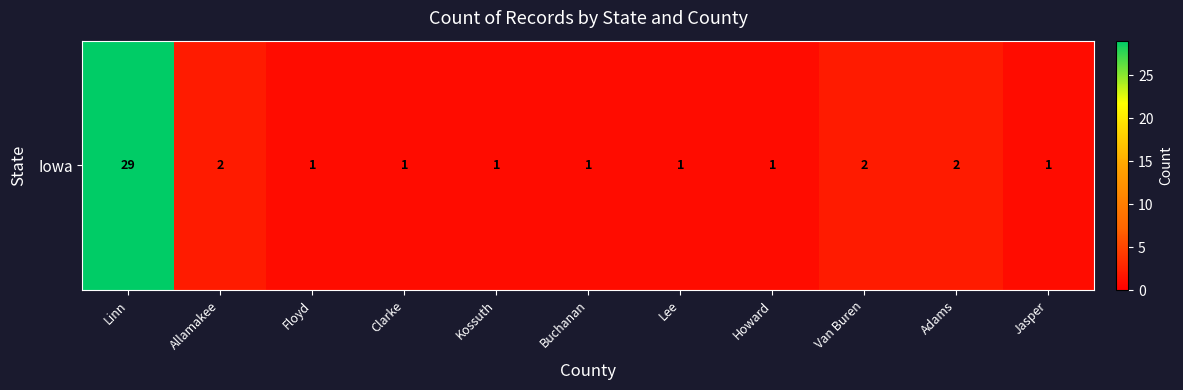

Is it true that the value at Van Buren is 2?

True